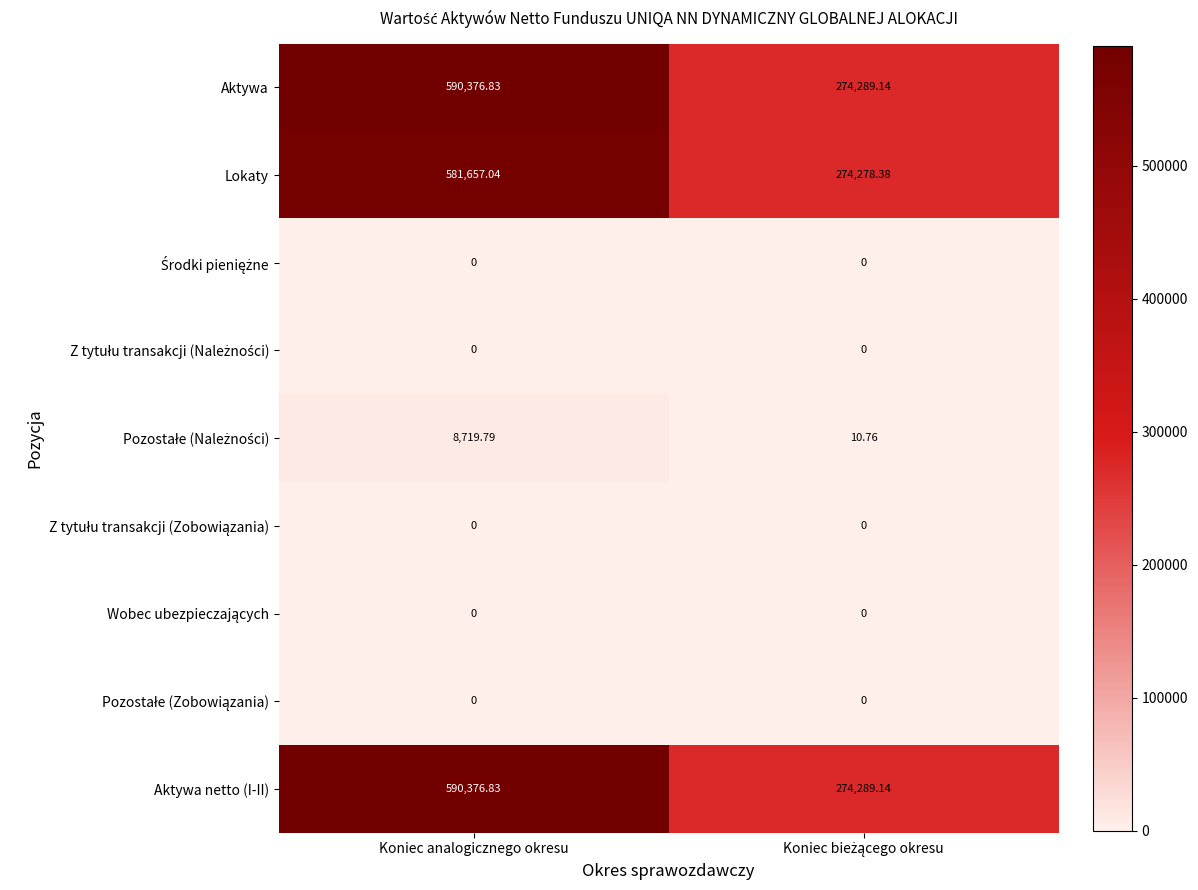

Where does the Aktywa series first go above 590376?

Koniec analogicznego okresu